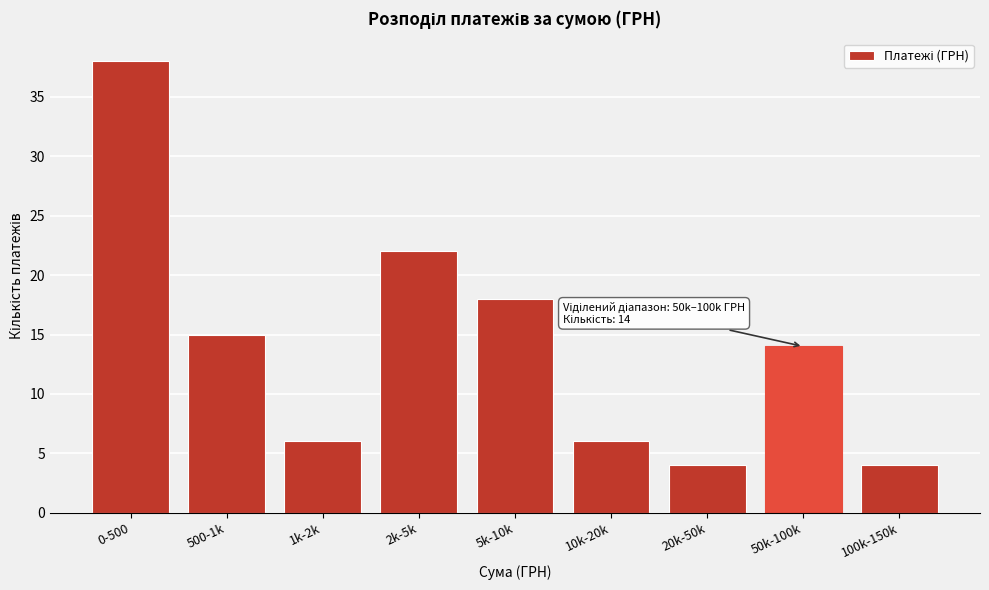

Reading left to right, extract all data points from this chart.

0-500=38	500-1k=15	1k-2k=6	2k-5k=22	5k-10k=18	10k-20k=6	20k-50k=4	50k-100k=14	100k-150k=4